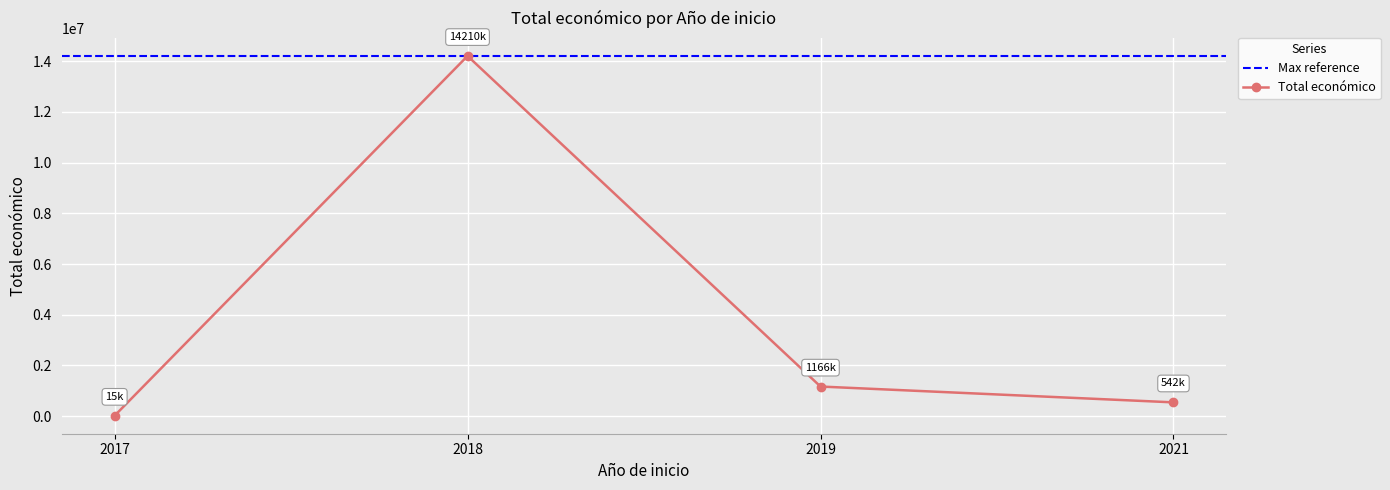

How many lines are shown in the chart?

1